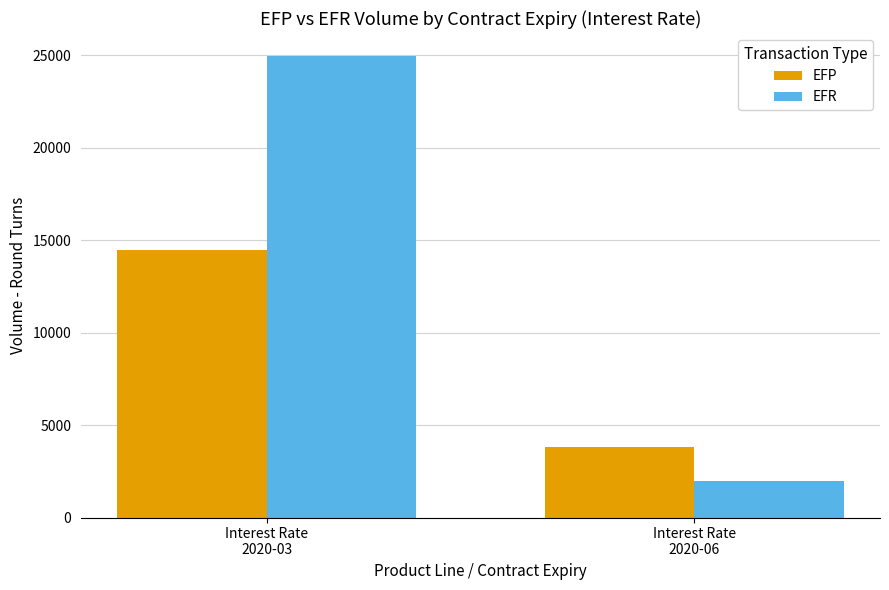

Is the value of EFR at Interest Rate
2020-03 greater than the value of EFP at Interest Rate
2020-03?

Yes